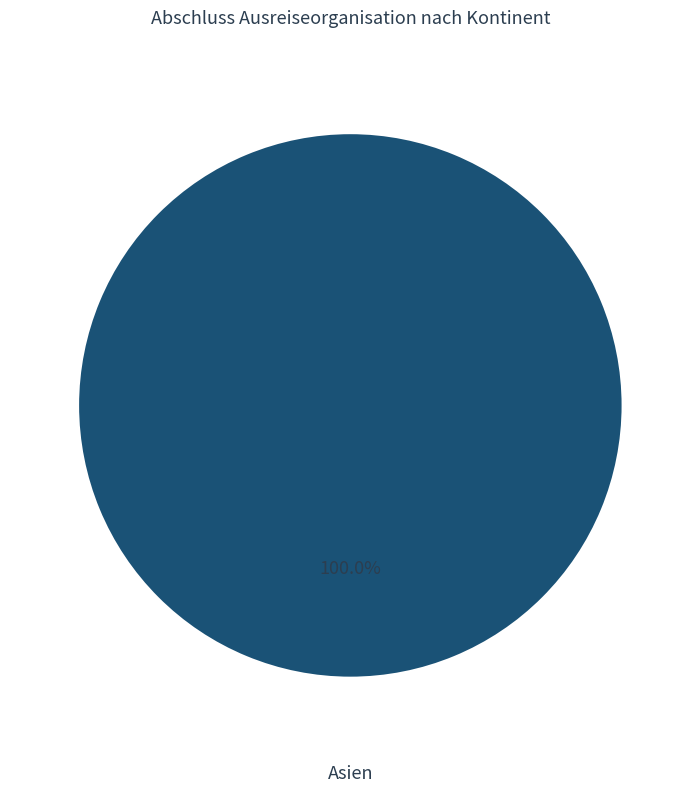

Which category accounts for the majority?

Asien